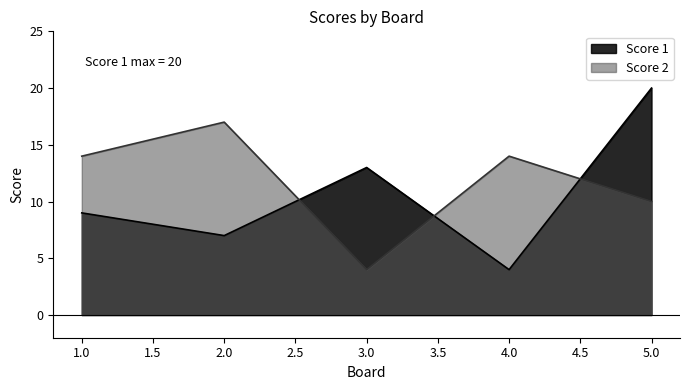

Read the Score 1 value at 5.0.

20